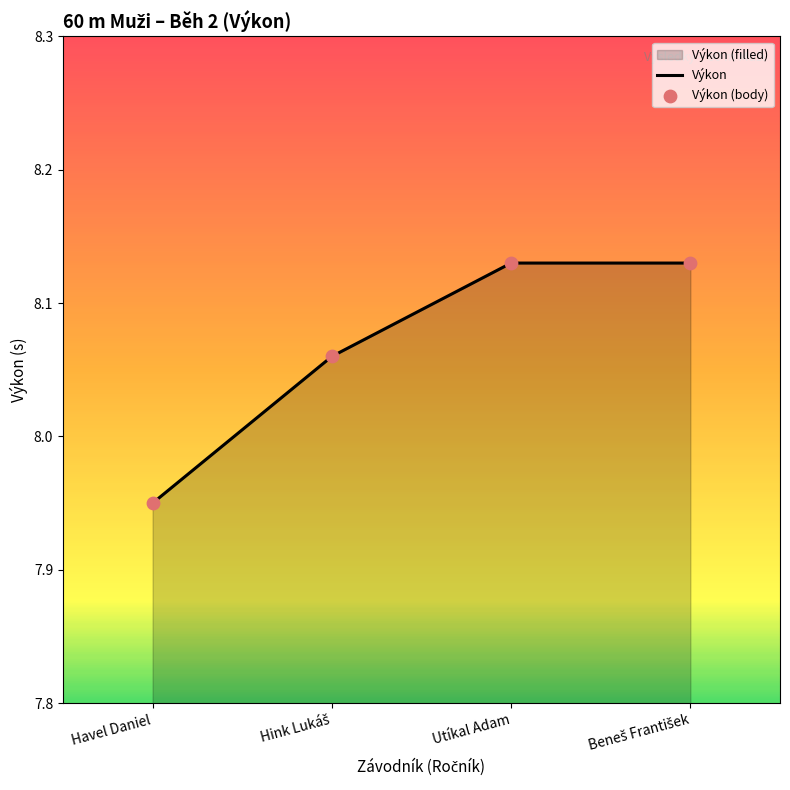

Which has a higher value, Havel Daniel or Utíkal Adam?

Utíkal Adam